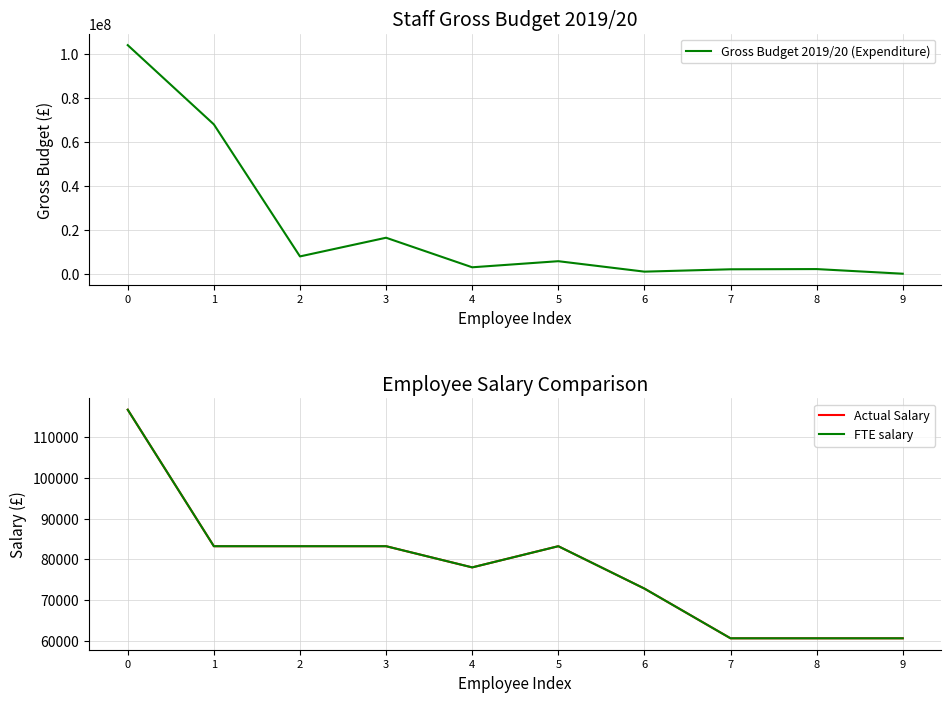

List the series in order of their peak value, highest first.

Gross Budget 2019/20 (Expenditure), Actual Salary, FTE salary